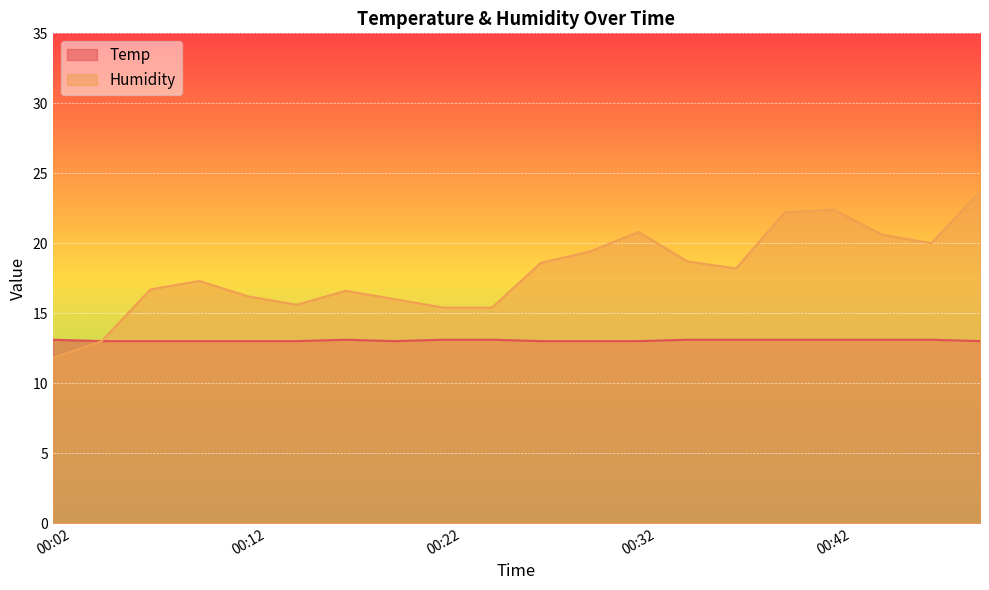

What are all the series names shown in the legend?

Temp, Humidity